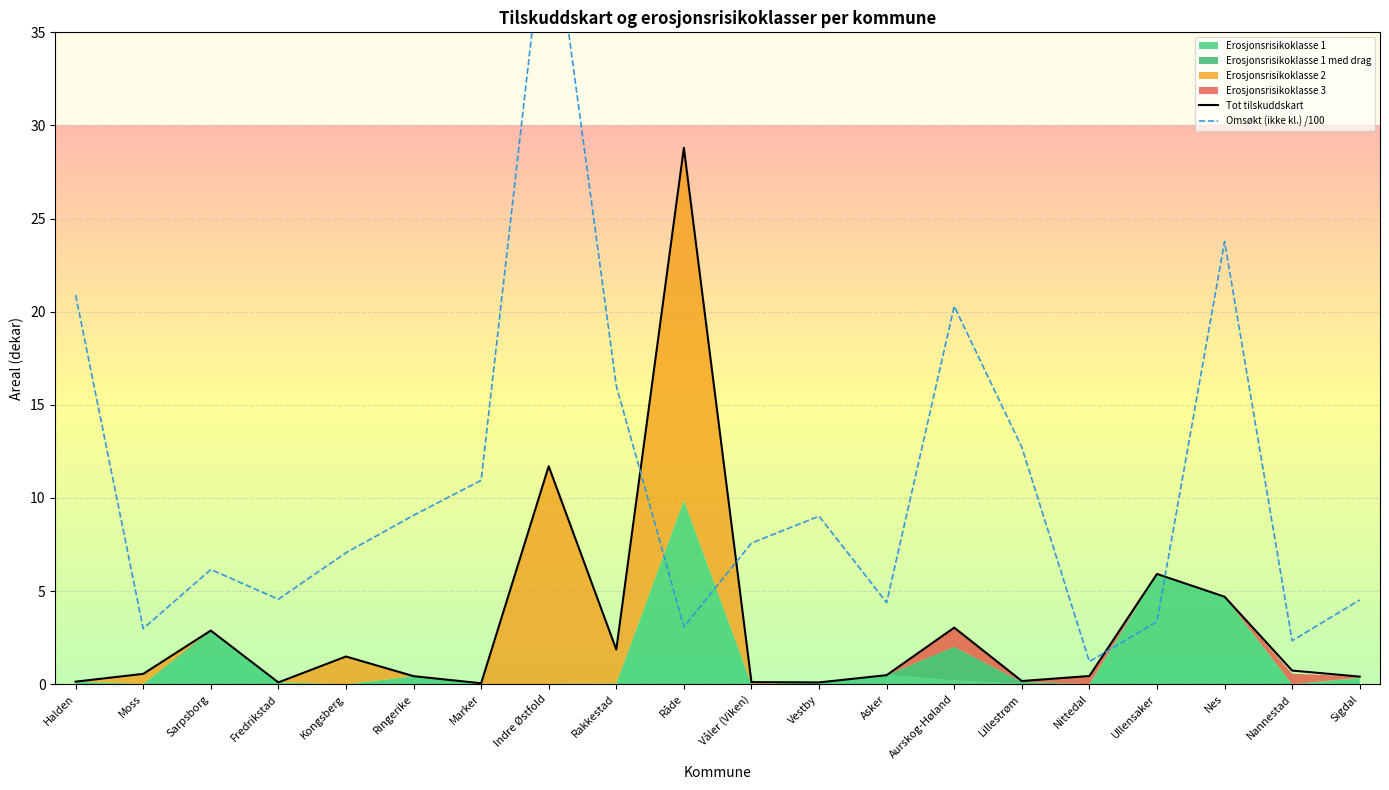

Between which two adjacent categories do Omsøkt (ikke kl.) /100 and Tot tilskuddskart first intersect?

Rakkestad and Råde